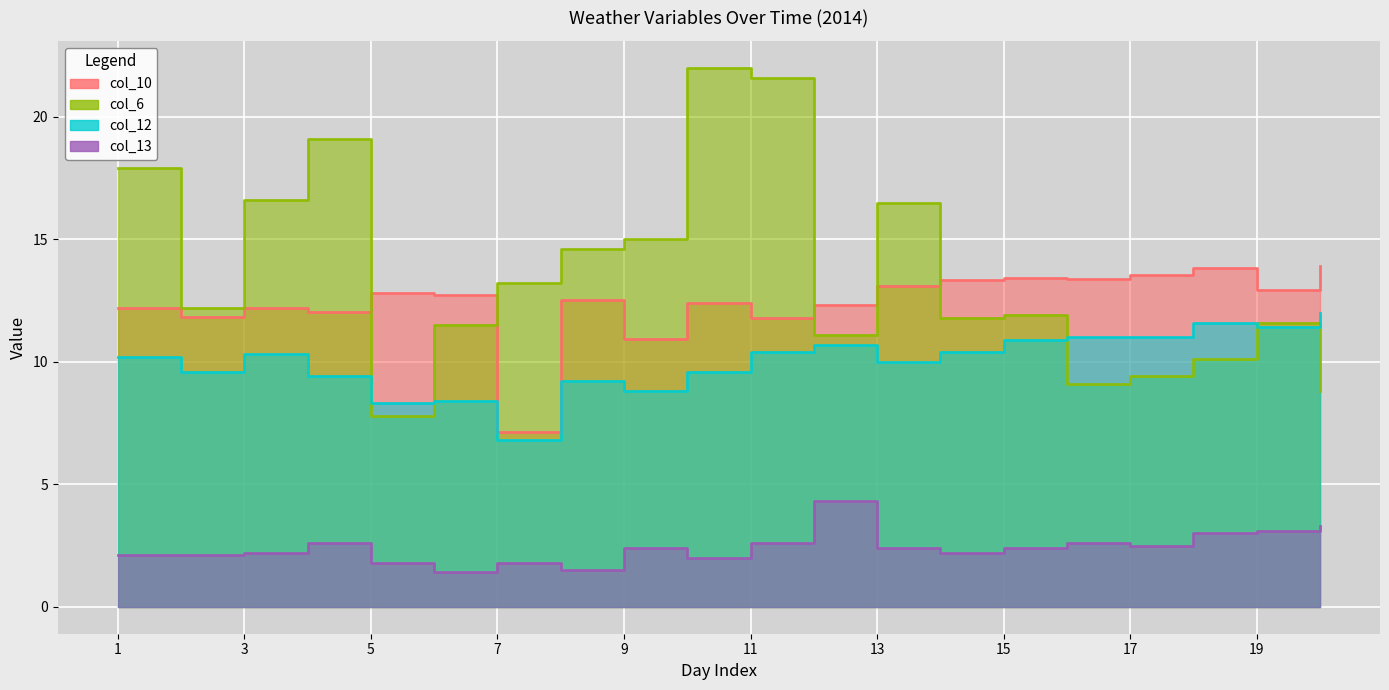

Which series has the largest range (max minus min)?

col_6